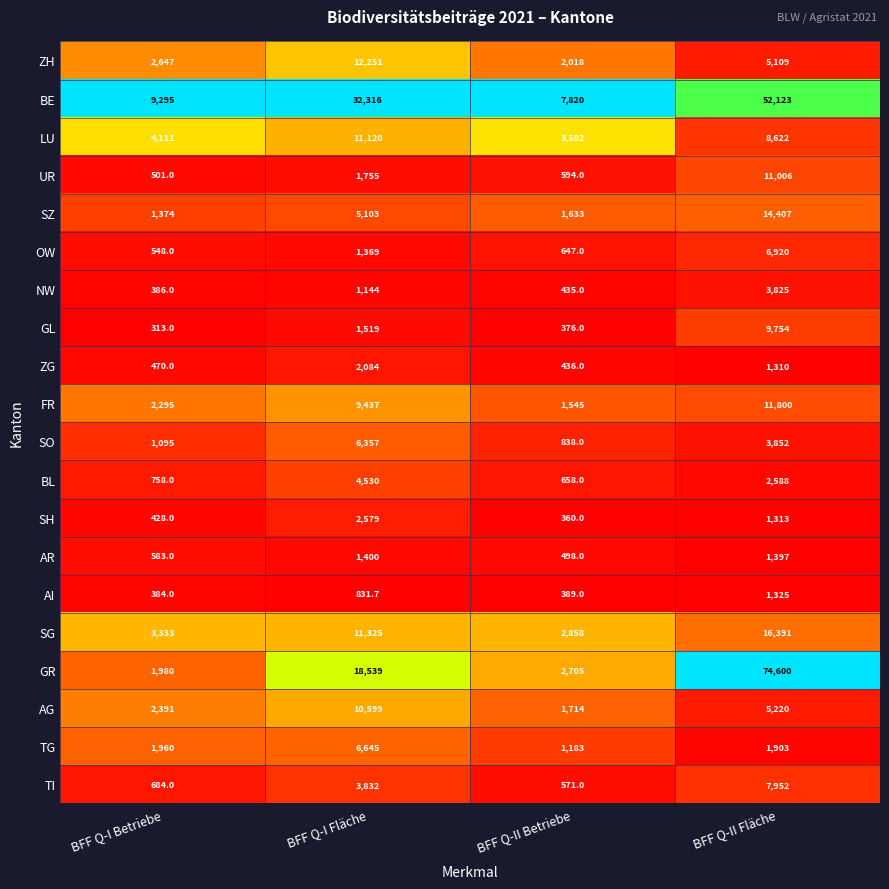

What is the total value across all series at BFF Q-I Fläche?

144735.7